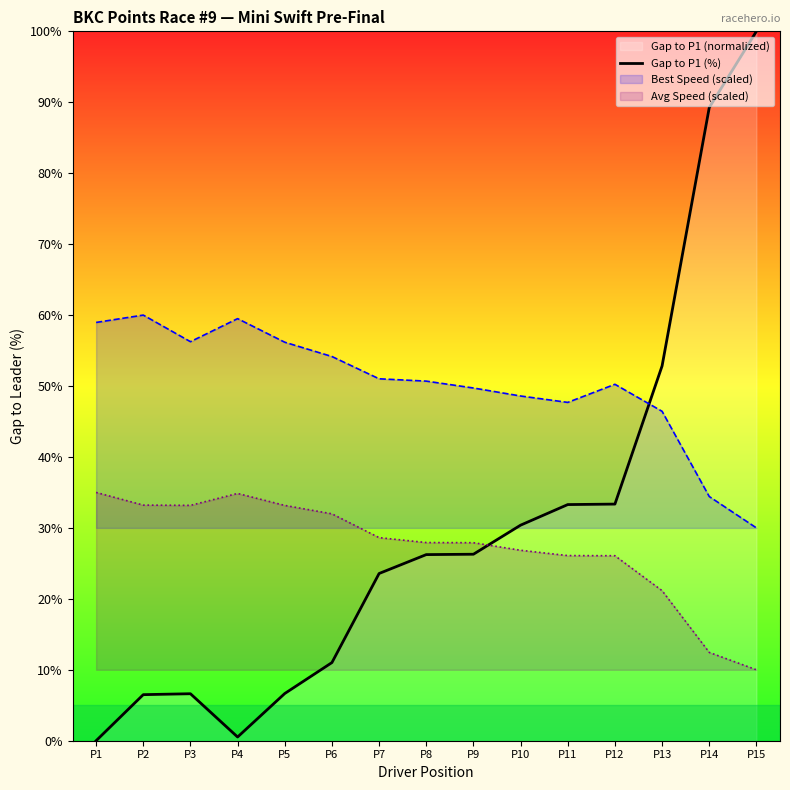

What is the value of the 5th point from the left?

6.7